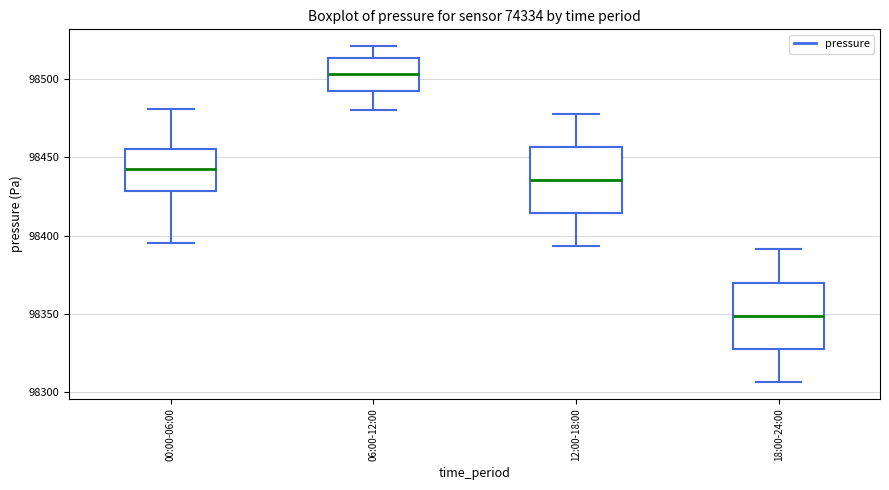

Reading left to right, read every box against the y-axis: the position of its median line, the range the box covers, and the ends of its whiskers. The values are not printed on the chart, so give them approximately, as read against the axis.

00:00-06:00: median 98445, box 98430 to 98455, whiskers 98395 to 98480
06:00-12:00: median 98505, box 98495 to 98515, whiskers 98480 to 98520
12:00-18:00: median 98435, box 98415 to 98455, whiskers 98395 to 98480
18:00-24:00: median 98350, box 98330 to 98370, whiskers 98305 to 98390